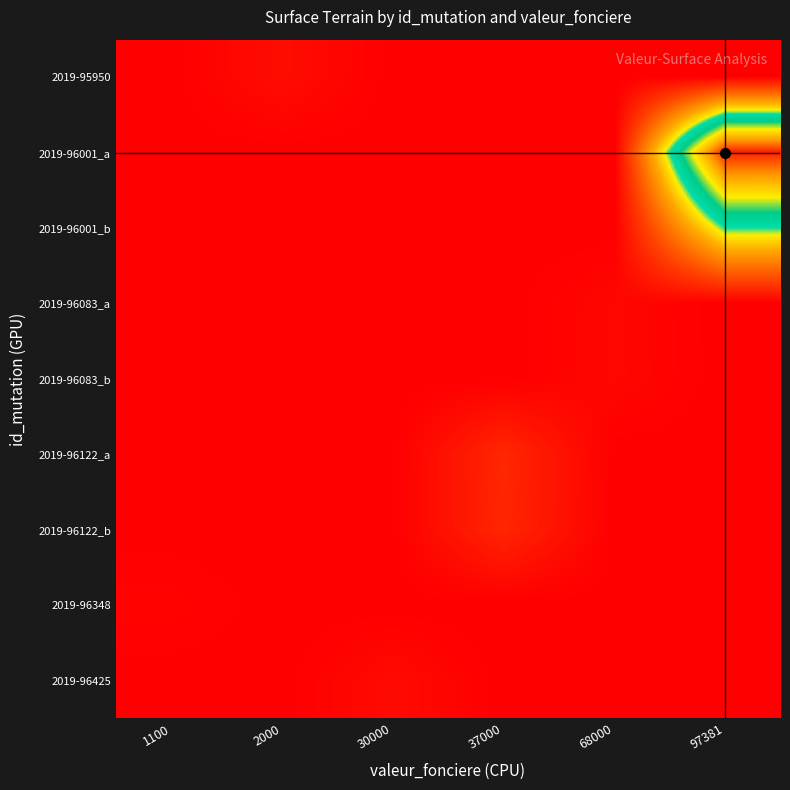

What is the spread (max minus min) of values at 30000?

415